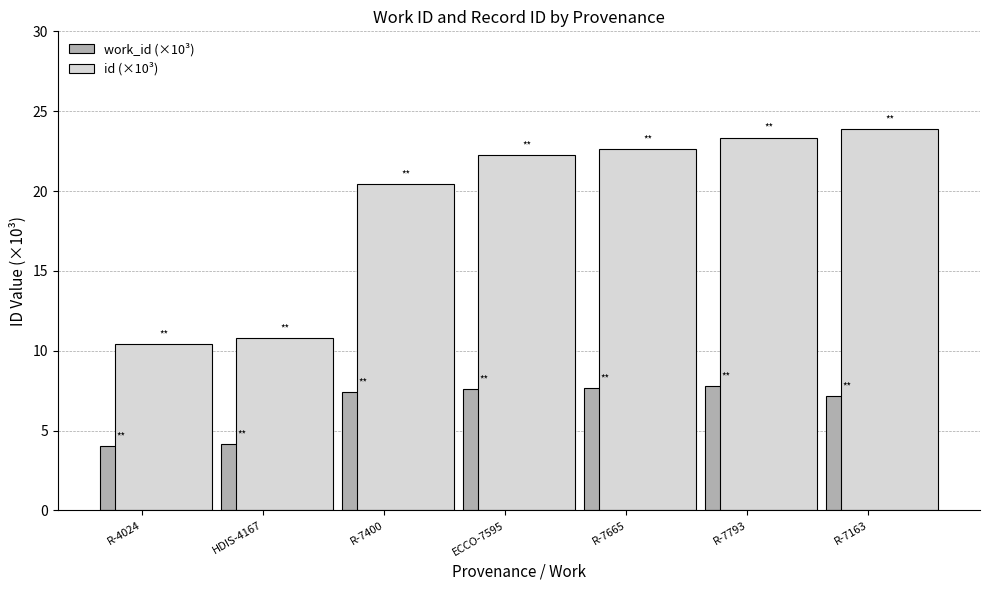

What is the sum of all id (×10³) values?

133.7